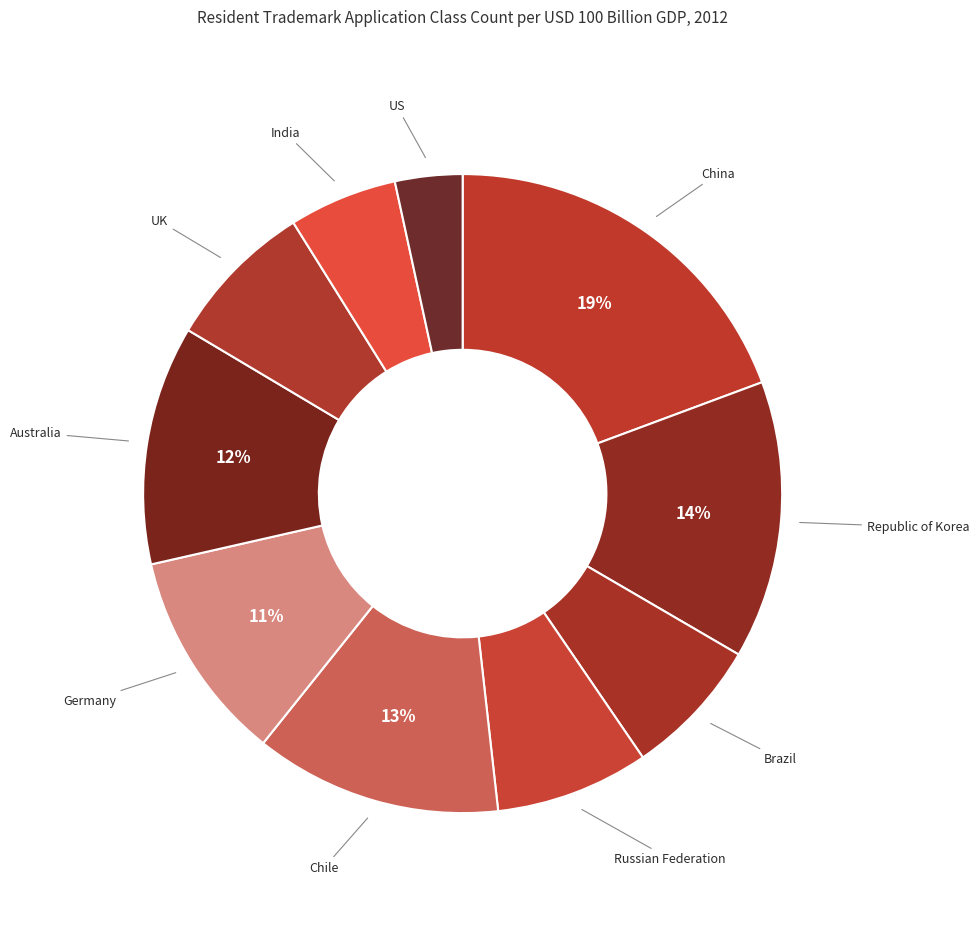

Is there a majority slice in this chart?

No